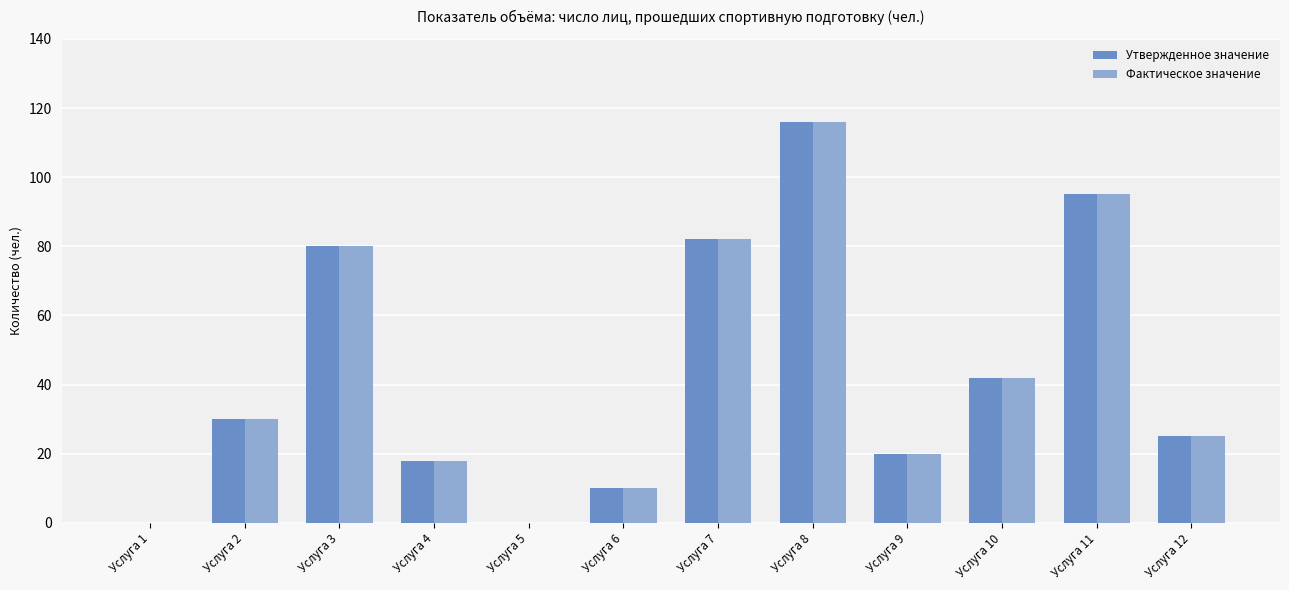

Where is Утвержденное значение nearest to the value 58?

Услуга 10